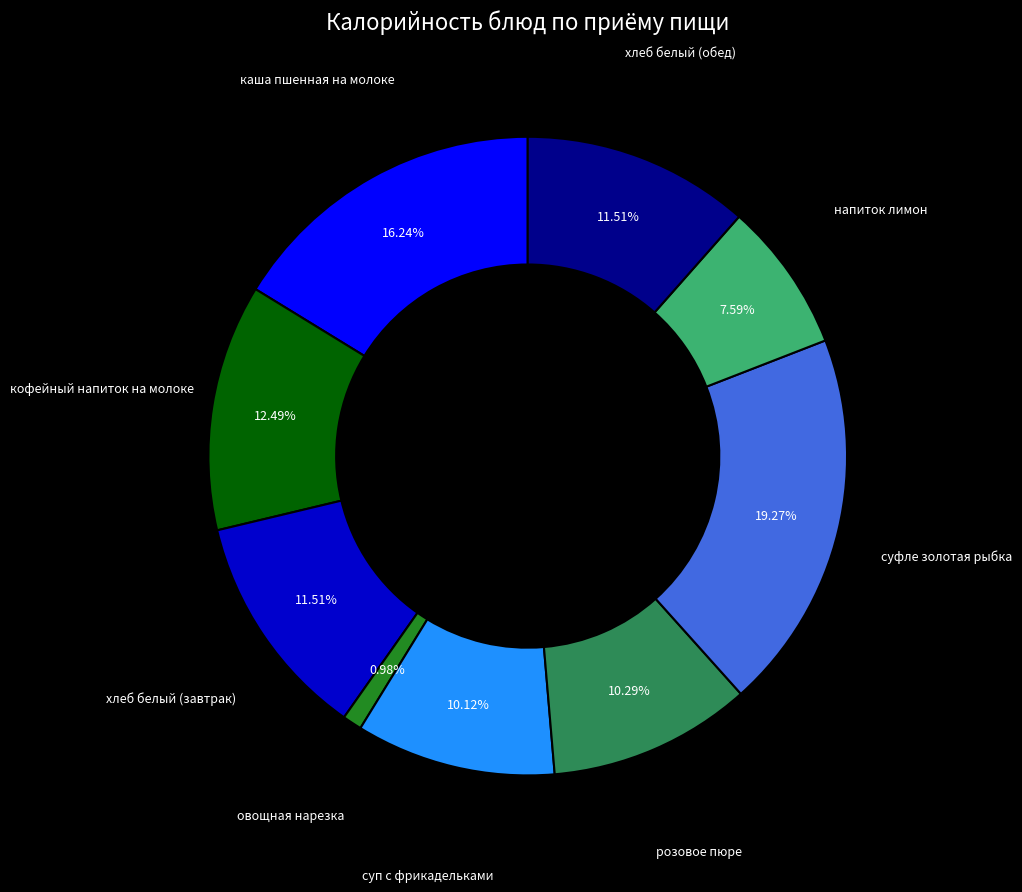

Does any single category account for the majority?

No